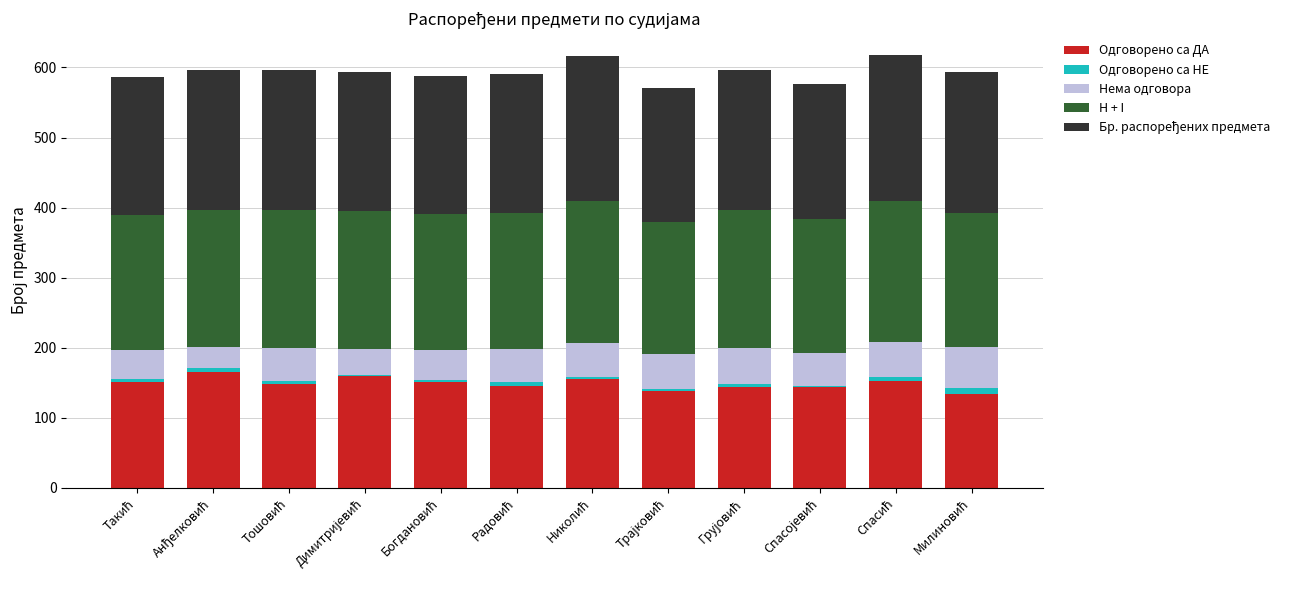

Are the bars grouped side by side (vs. stacked)?

No